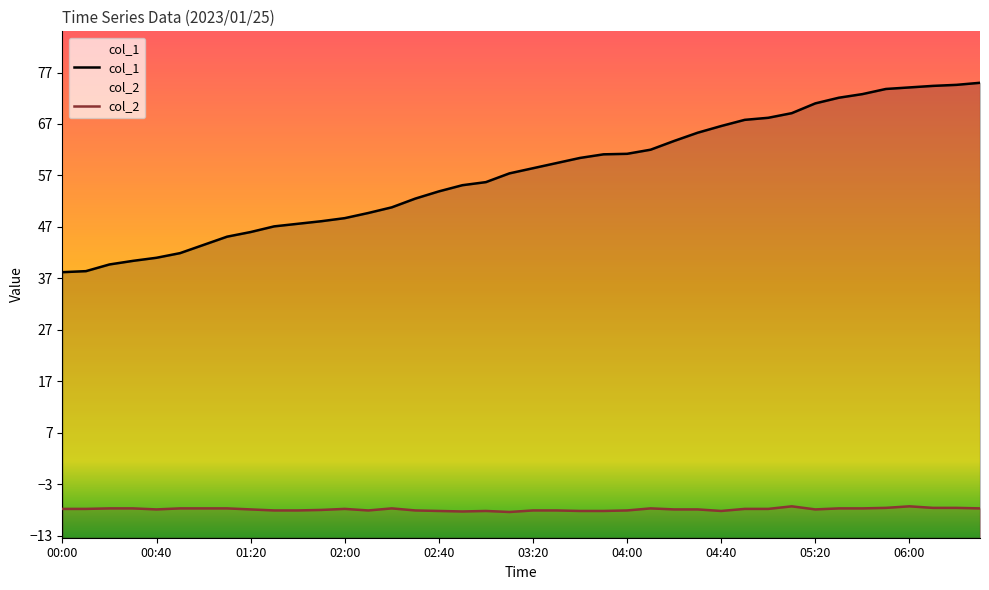

True or false: col_1 has a value of 125.5 at 37.

False